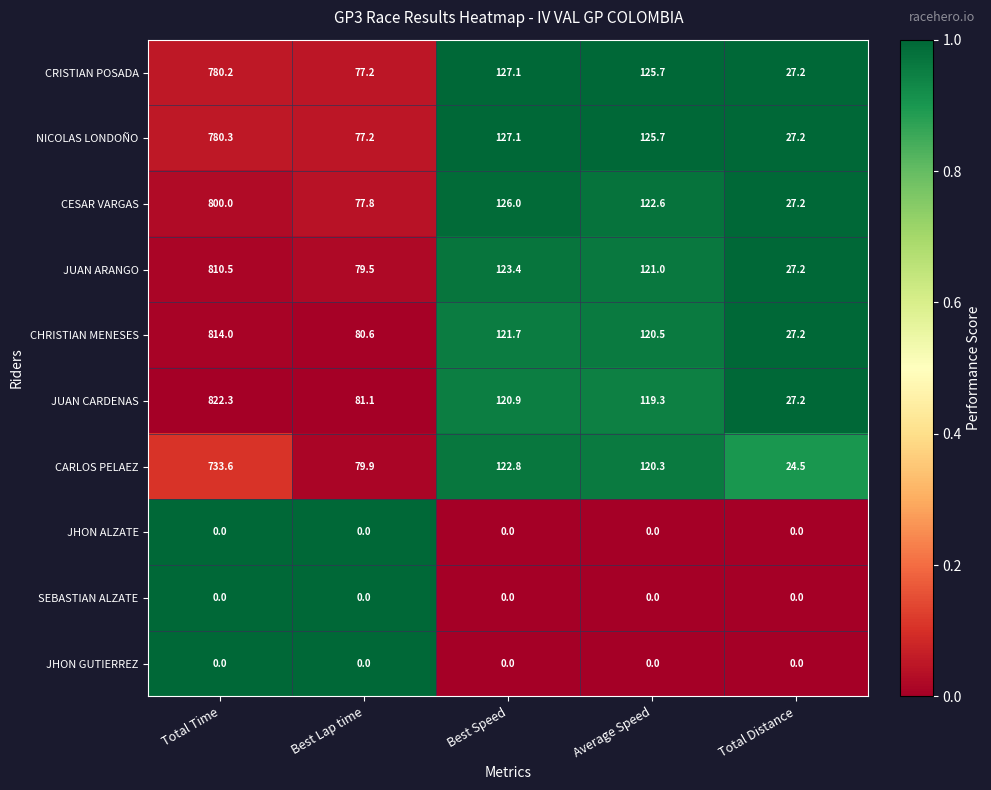

What is the difference between the NICOLAS LONDOÑO values at Average Speed and Best Lap time?

48.5